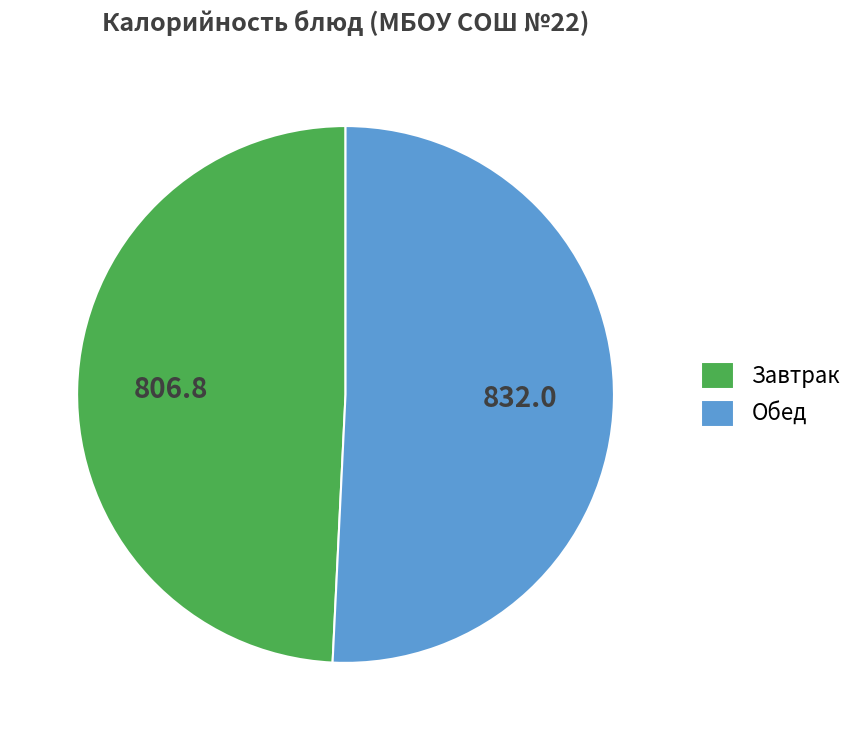

Rank the categories by value from highest to lowest.

Обед, Завтрак